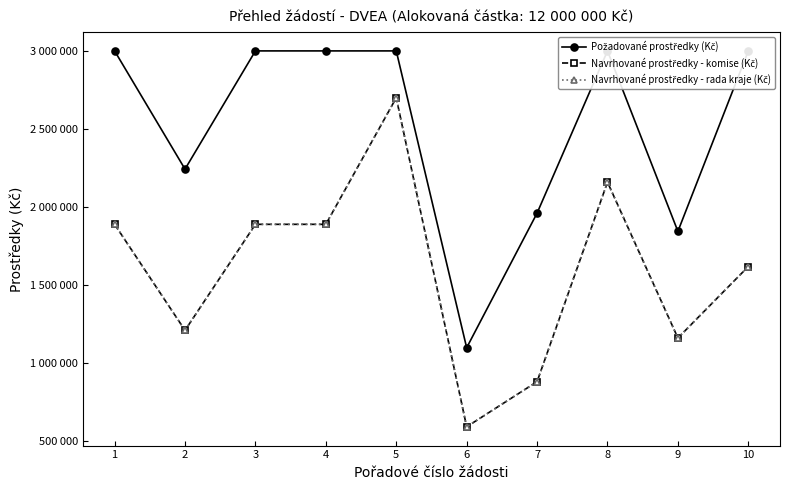

List the labels in order of Navrhované prostředky - komise (Kč) value, largest first.

5, 8, 1, 3, 4, 10, 2, 9, 7, 6